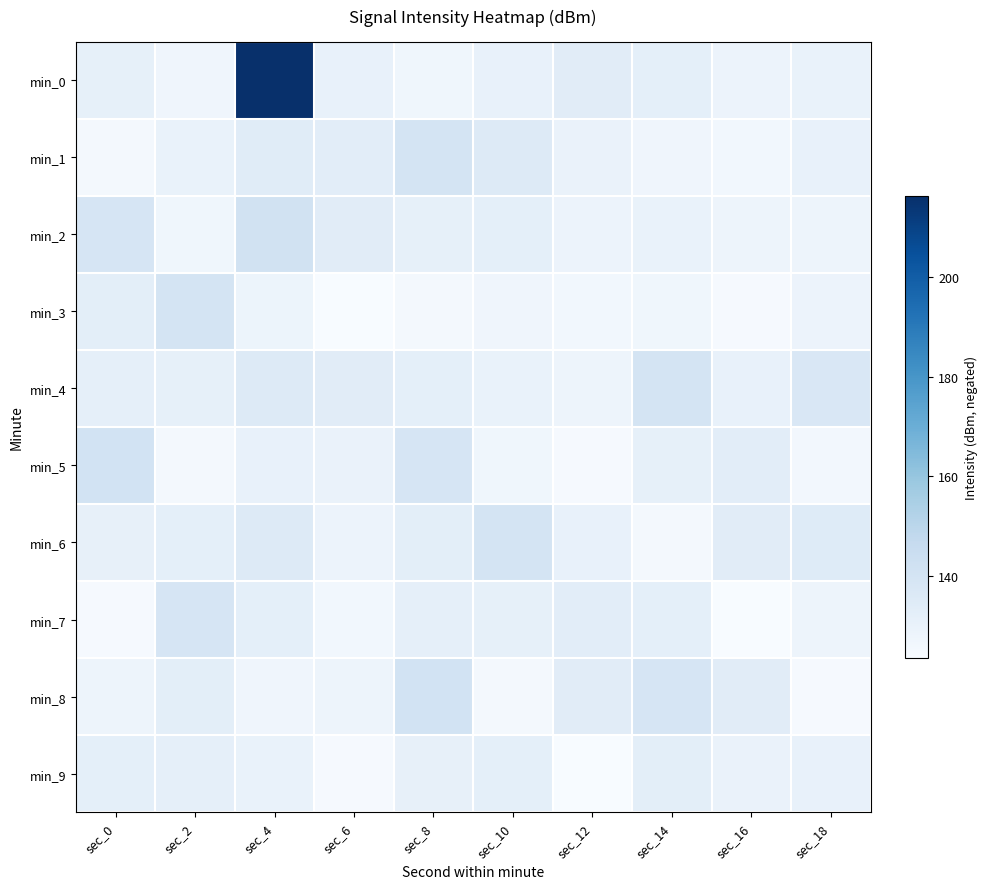

What is the maximum value shown in the chart?

216.4